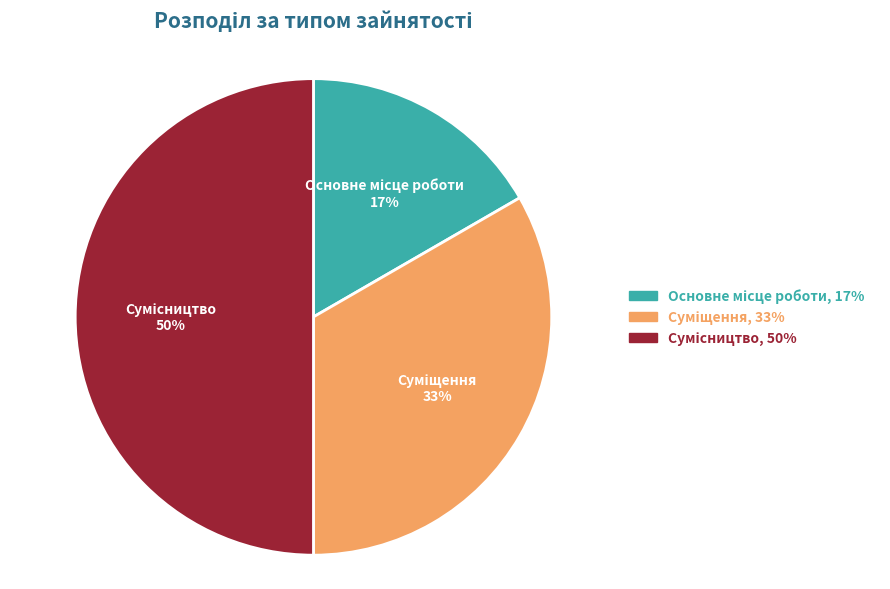

To the nearest percent, what is the average slice percentage?

33%